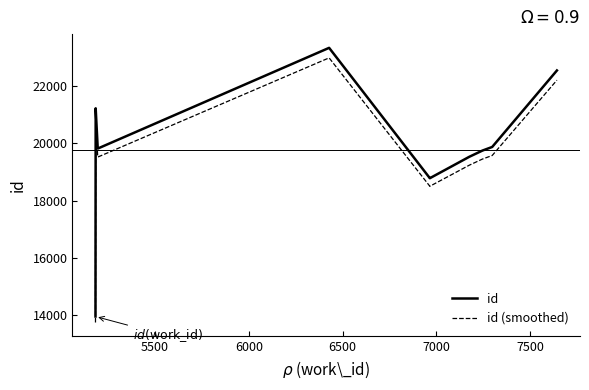

What is the smallest value displayed?

13744.7